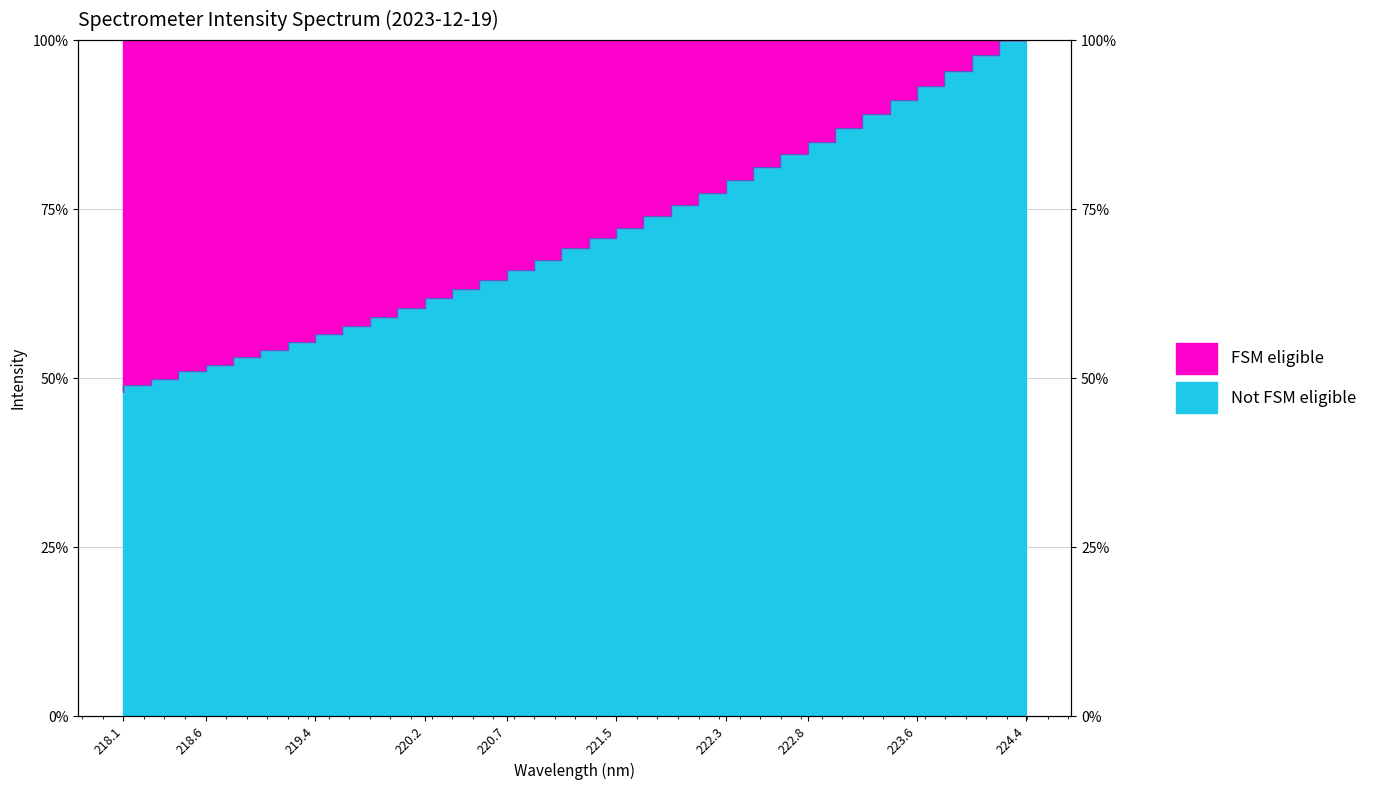

List the labels in order of value, largest first.

224.3616, 224.1709, 223.9802, 223.7895, 223.5987, 223.408, 223.2172, 223.0264, 222.8355, 222.6447, 222.4538, 222.263, 222.0721, 221.8812, 221.6902, 221.4993, 221.3083, 221.1174, 220.9264, 220.7354, 220.5444, 220.3533, 220.1623, 219.9712, 219.7801, 219.589, 219.3979, 219.2067, 219.0156, 218.8244, 218.6332, 218.442, 218.2508, 218.0596